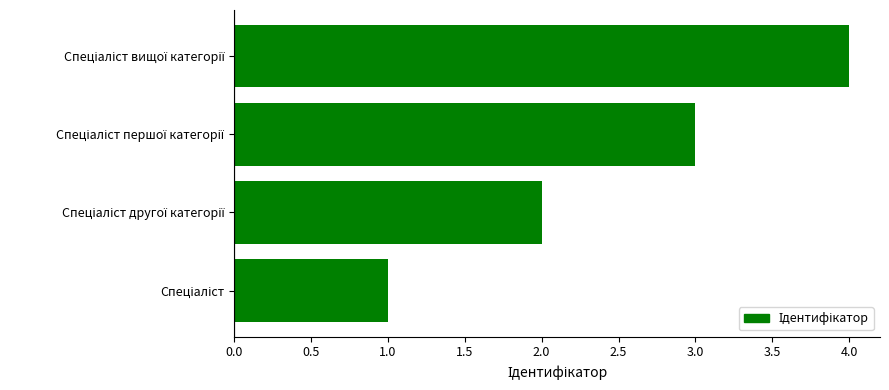

What is the difference between the maximum and minimum values?

3